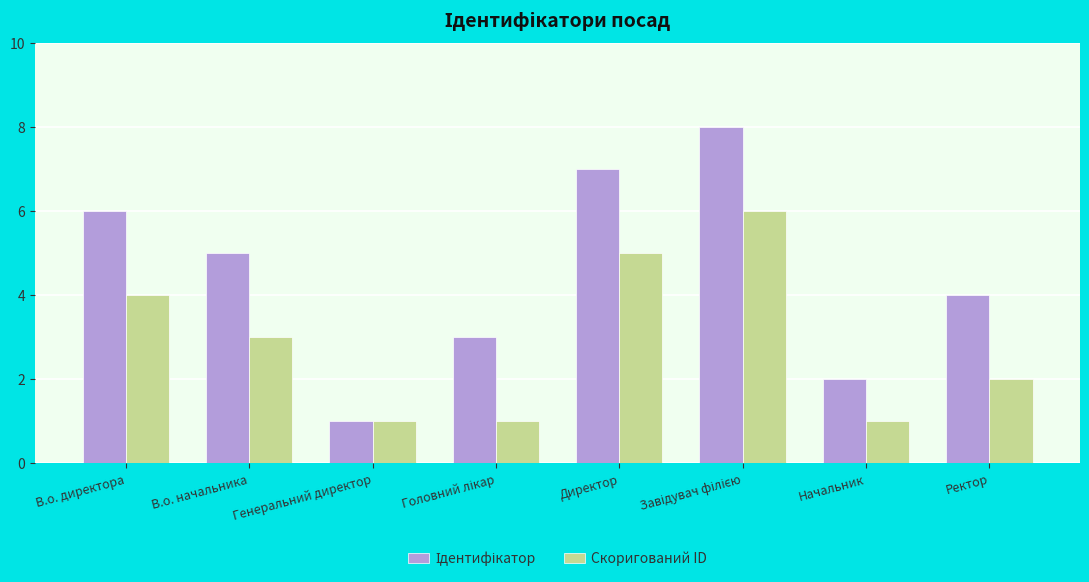

What is the total value across all series at В.о. начальника?

8